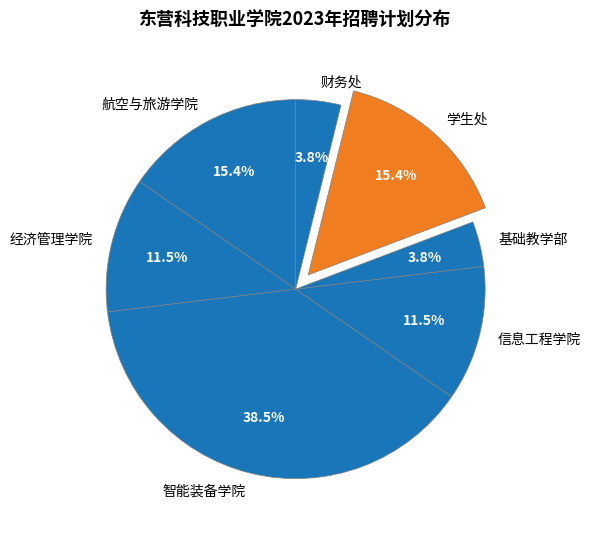

To the nearest percent, what is the difference between the 学生处 and 财务处 slice percentages?

12%